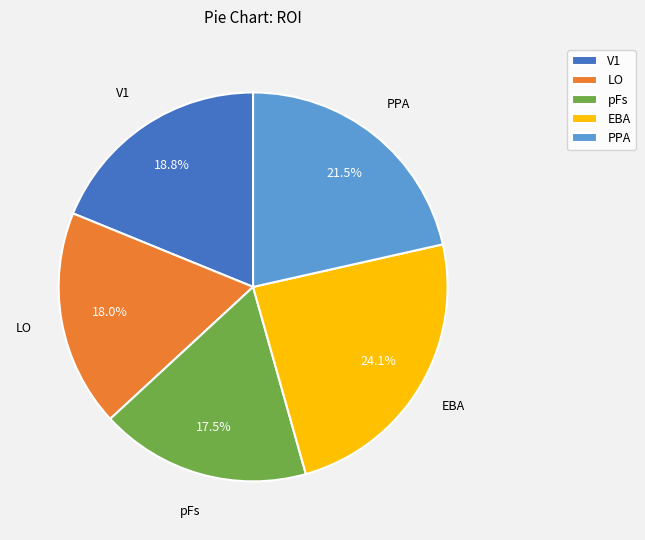

Count the number of slices in the pie.

5